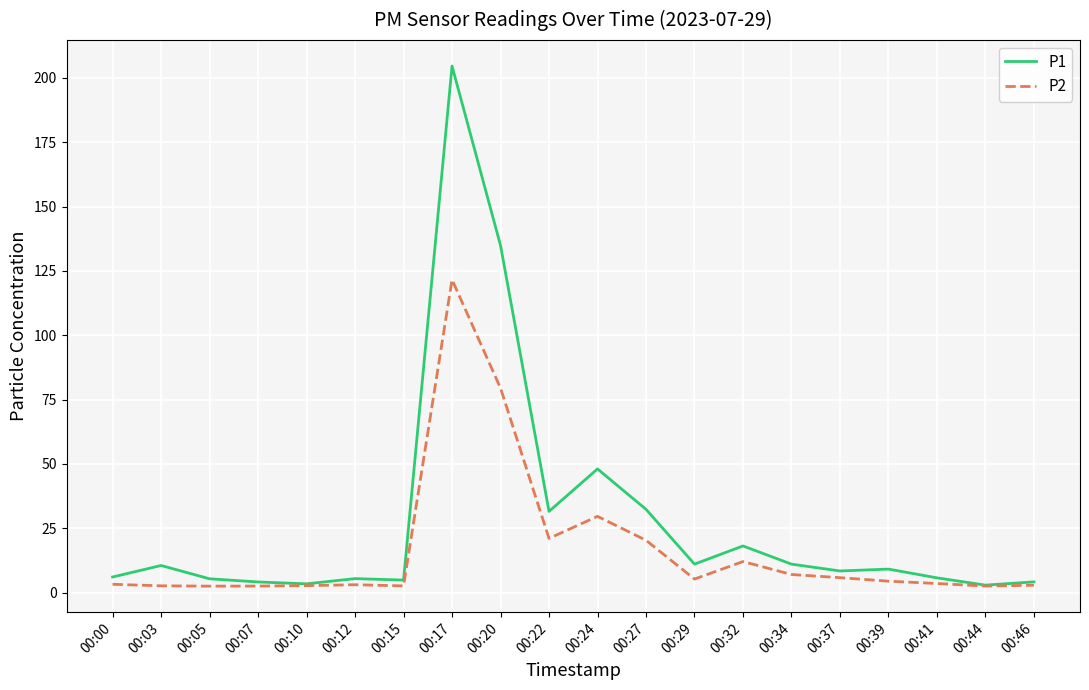

What is the sum of the P2 values at 00:17 and 00:07?

124.1